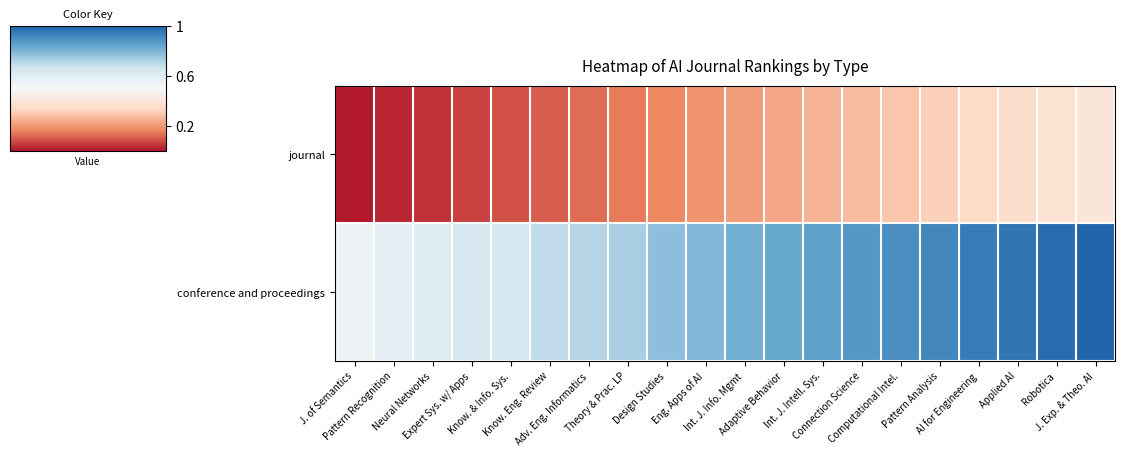

What is the spread (max minus min) of values at Eng. Apps of AI?

0.6